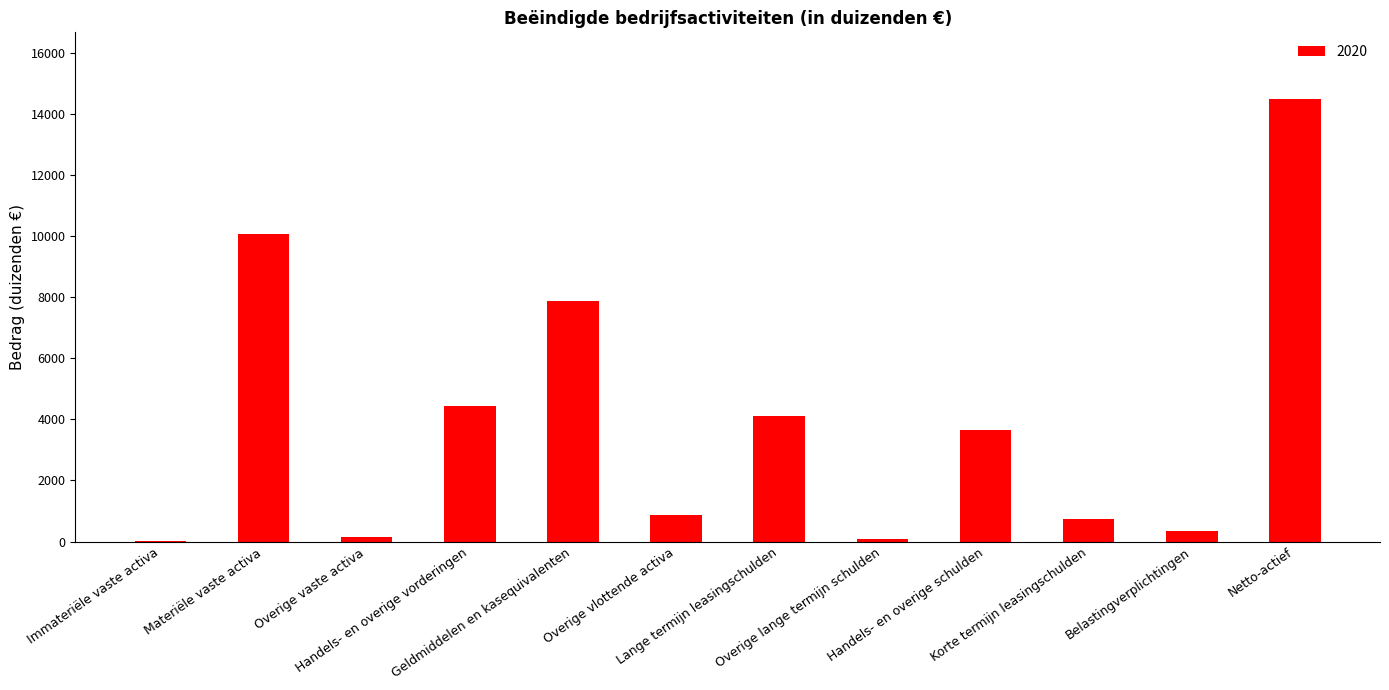

Where does the data first go above 3649?

Materiële vaste activa